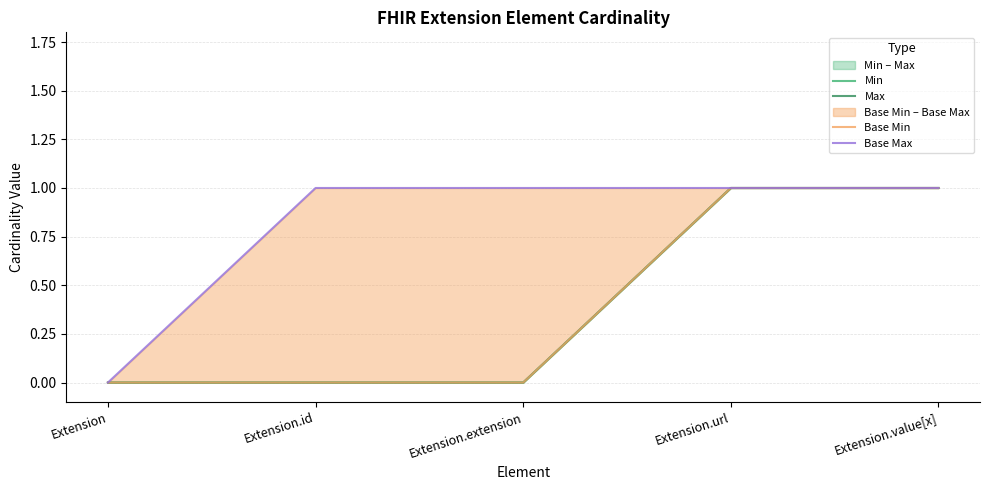

What position from the right is Extension.extension?

3